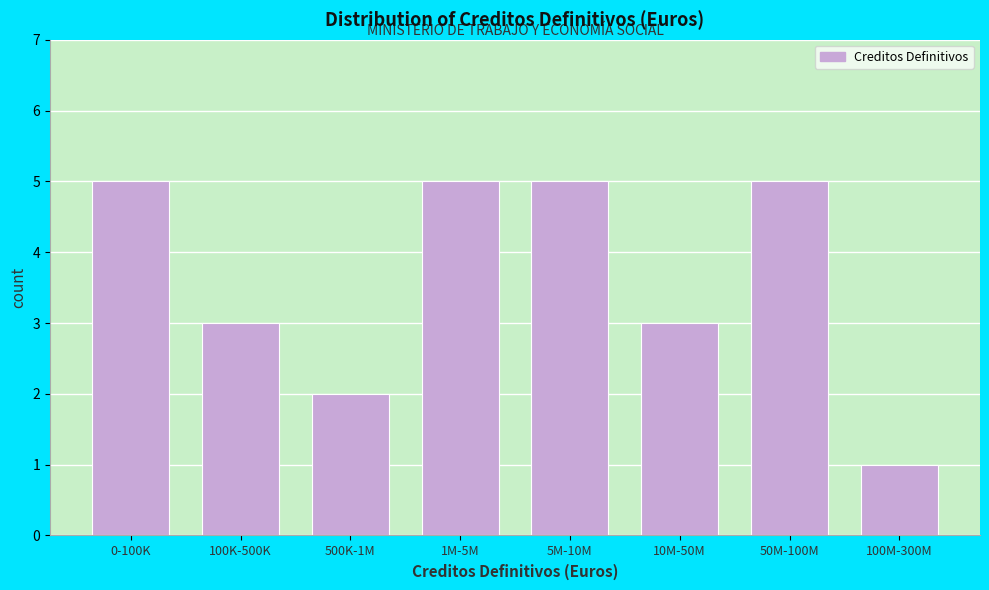

Reading right to left, extract all data points from this chart.

1	5	3	5	5	2	3	5